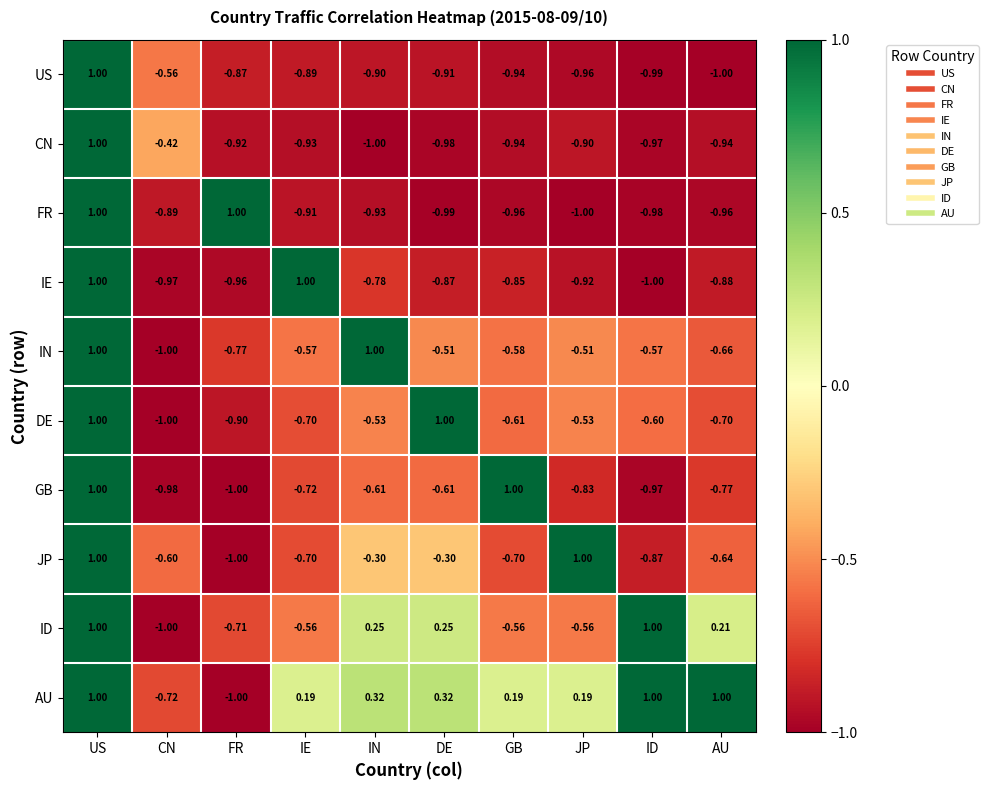

Which series changed the most between ID and AU?

ID